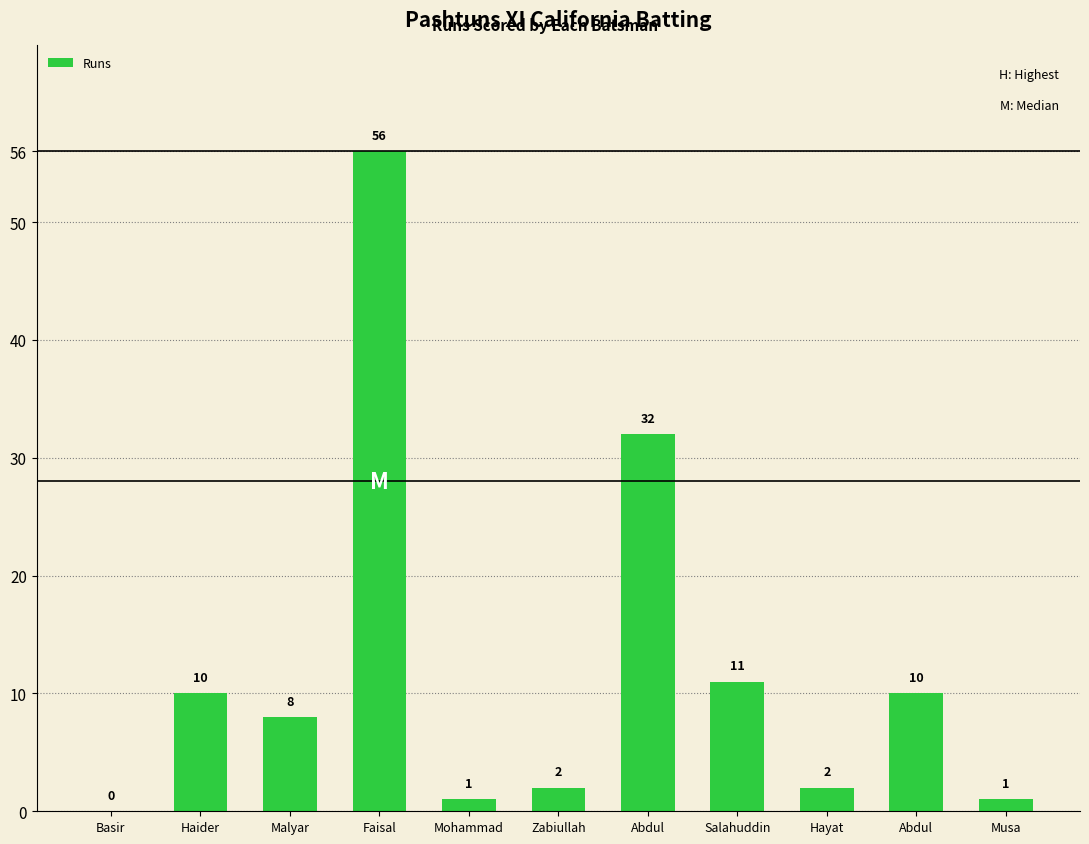

Count the number of data series in this chart.

1